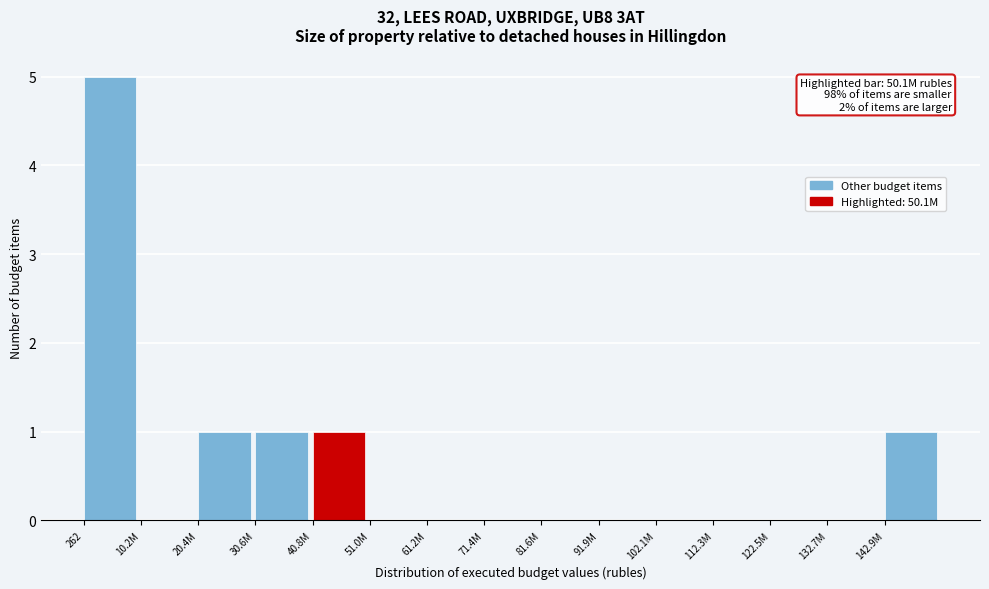

Reading left to right, what are all the values shown in this chart?

262=5	10.2M=0	20.4M=1	30.6M=1	40.8M=1	51.0M=0	61.2M=0	71.4M=0	81.6M=0	91.9M=0	102.1M=0	112.3M=0	122.5M=0	132.7M=0	142.9M=1